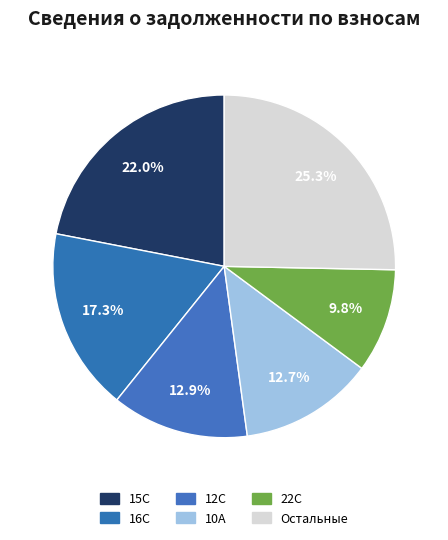

How many segments does this pie chart have?

6